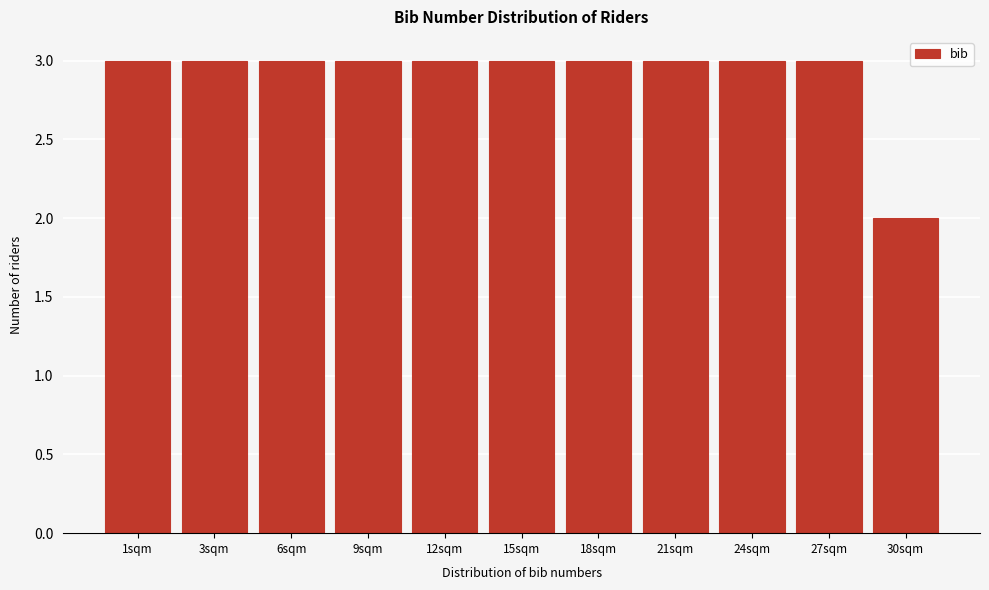

Reading left to right, extract all data points from this chart.

1sqm=3	3sqm=3	6sqm=3	9sqm=3	12sqm=3	15sqm=3	18sqm=3	21sqm=3	24sqm=3	27sqm=3	30sqm=2